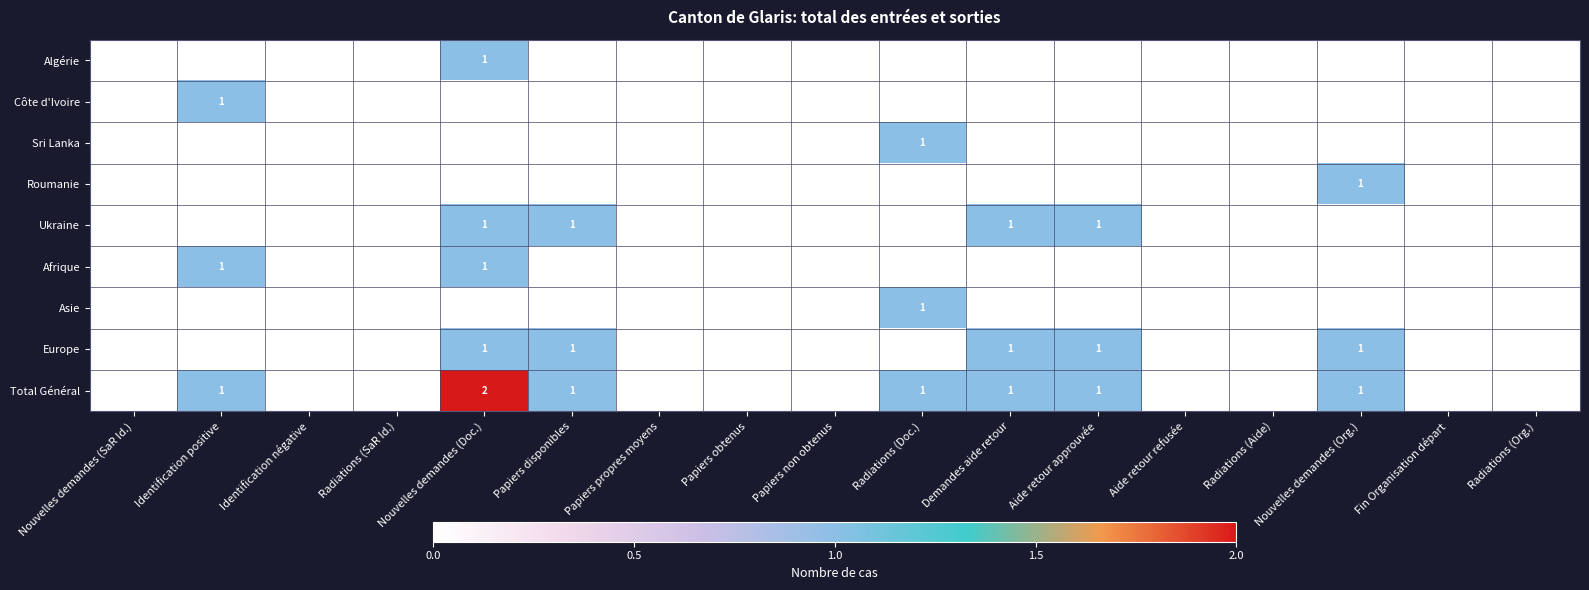

Is it true that Côte d'Ivoire equals 0 at Identification positive?

False